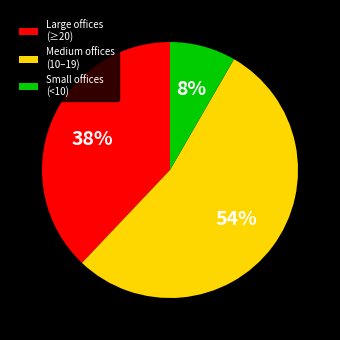

How many slices are in this pie chart?

3